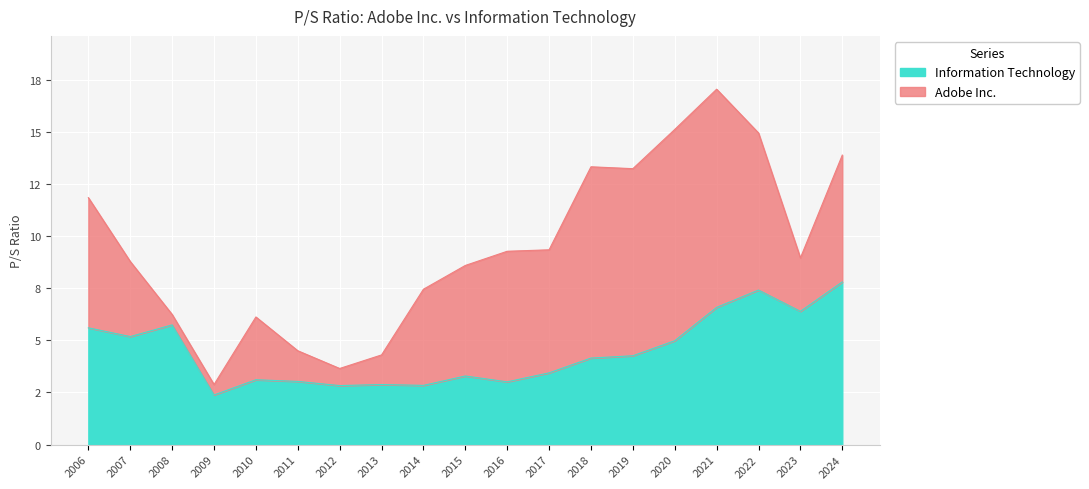

Between 2018 and 2019, which series saw the biggest shift?

Information Technology